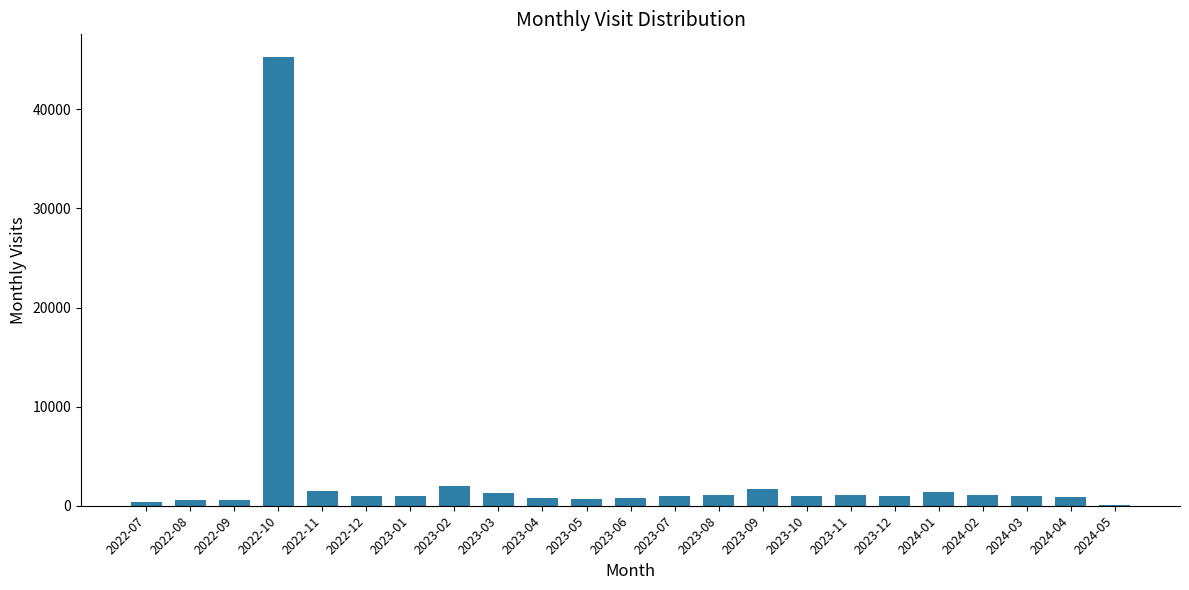

What is the sum of the values at 2023-04 and 2023-12?

1751